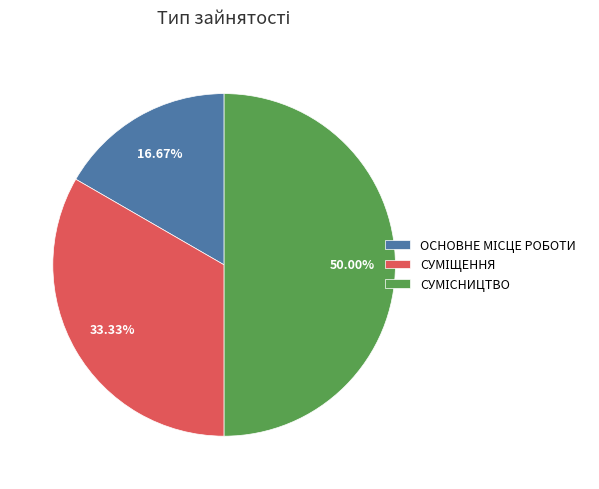

To the nearest percent, what is the average slice percentage?

33%